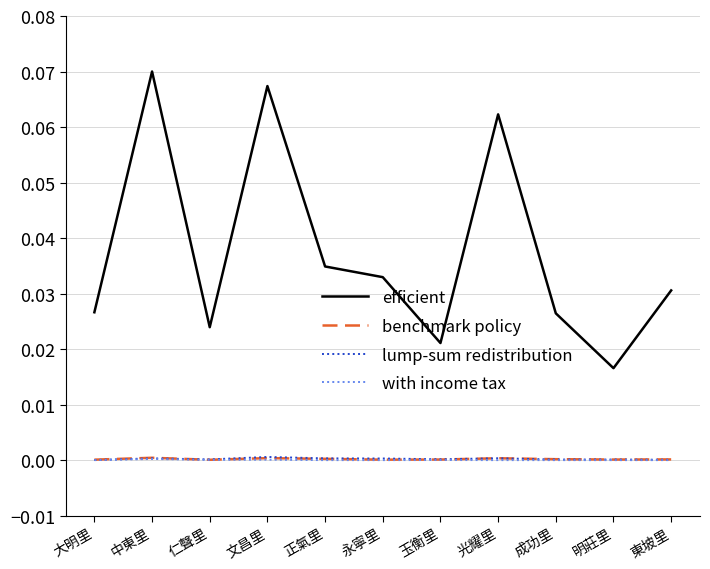

What are all the series names shown in the legend?

efficient, benchmark policy, lump-sum redistribution, with income tax